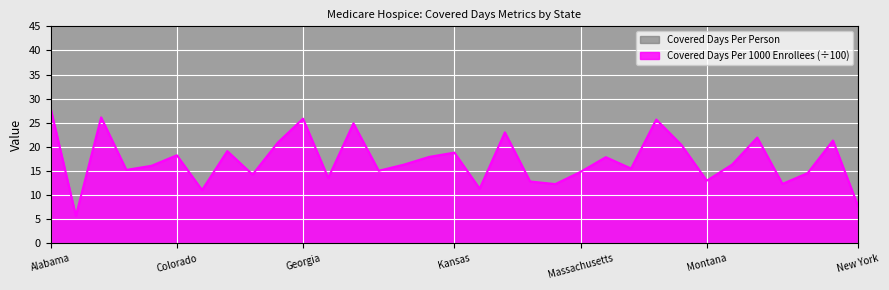

Is it true that Covered Days Per 1000 Enrollees equals 26.1 at Arizona?

True